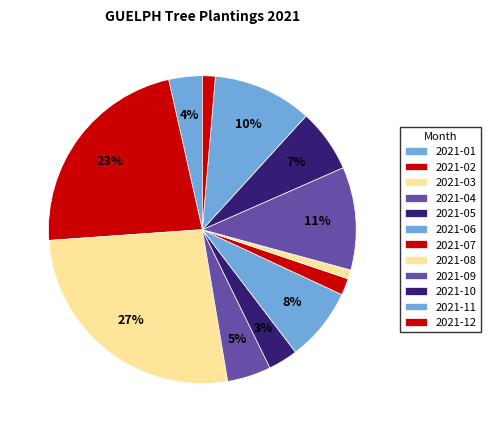

How many segments does this pie chart have?

12